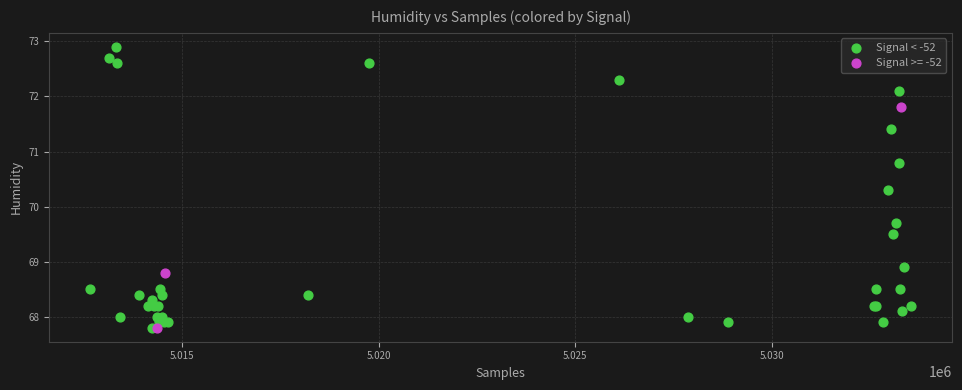

Which series has the widest spread of Y values?

Signal < -52